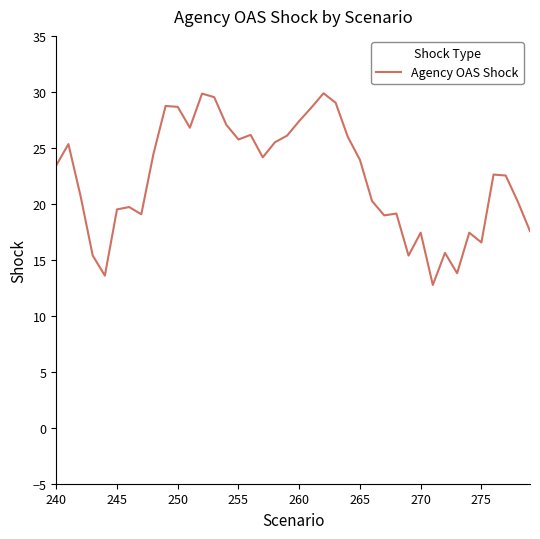

What is the smallest value displayed?

12.8